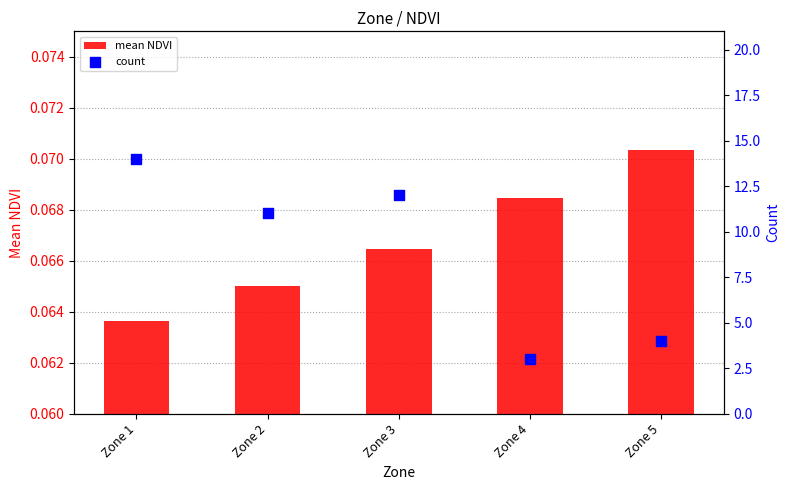

Is the value of mean NDVI at Zone 3 greater than the value of count at Zone 5?

No